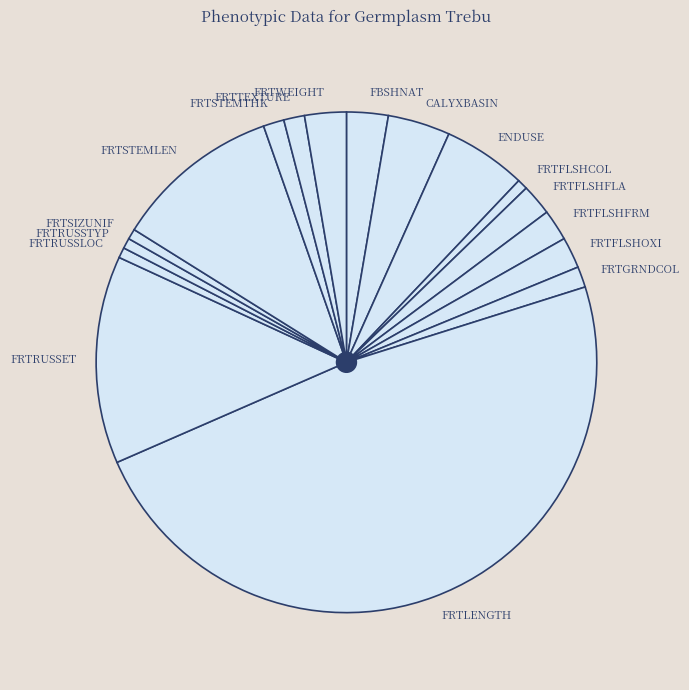

Does FRTFLSHCOL represent more than half of the total?

No